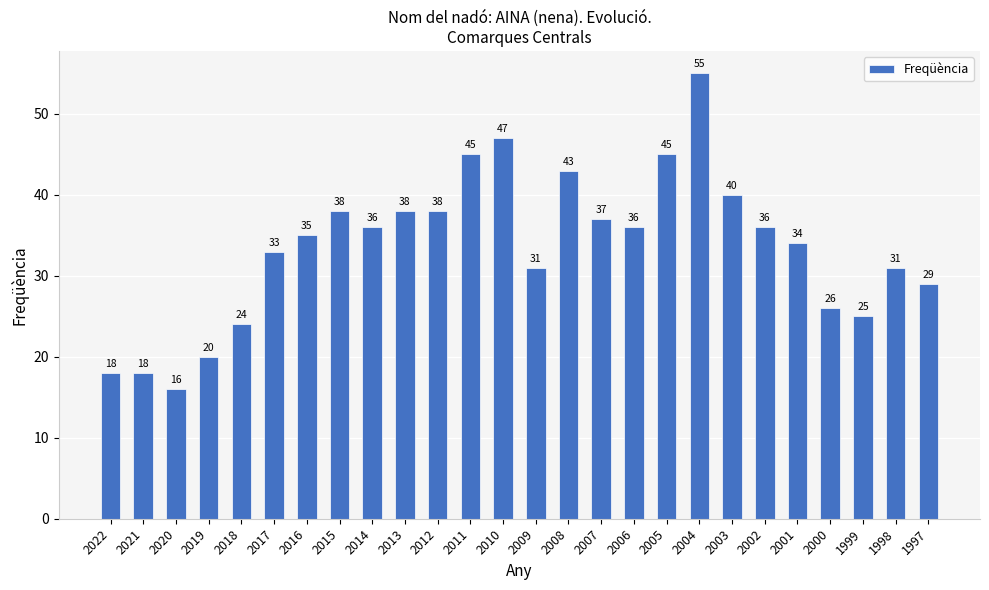

Reading left to right, what are all the values shown in this chart?

18	18	16	20	24	33	35	38	36	38	38	45	47	31	43	37	36	45	55	40	36	34	26	25	31	29